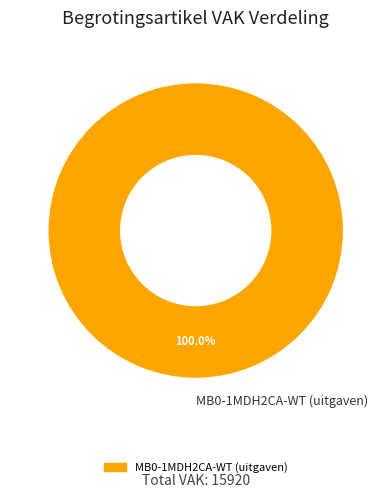

Does any single category account for the majority?

Yes